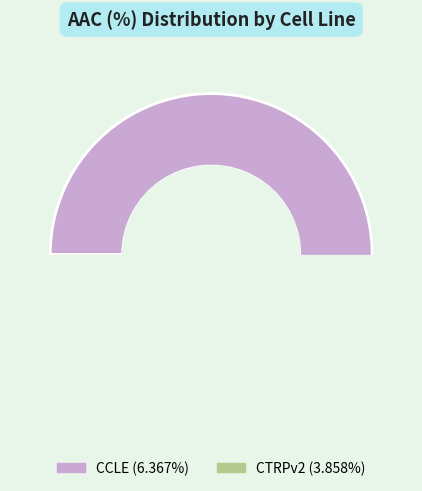

Does CCLE represent more than half of the total?

Yes